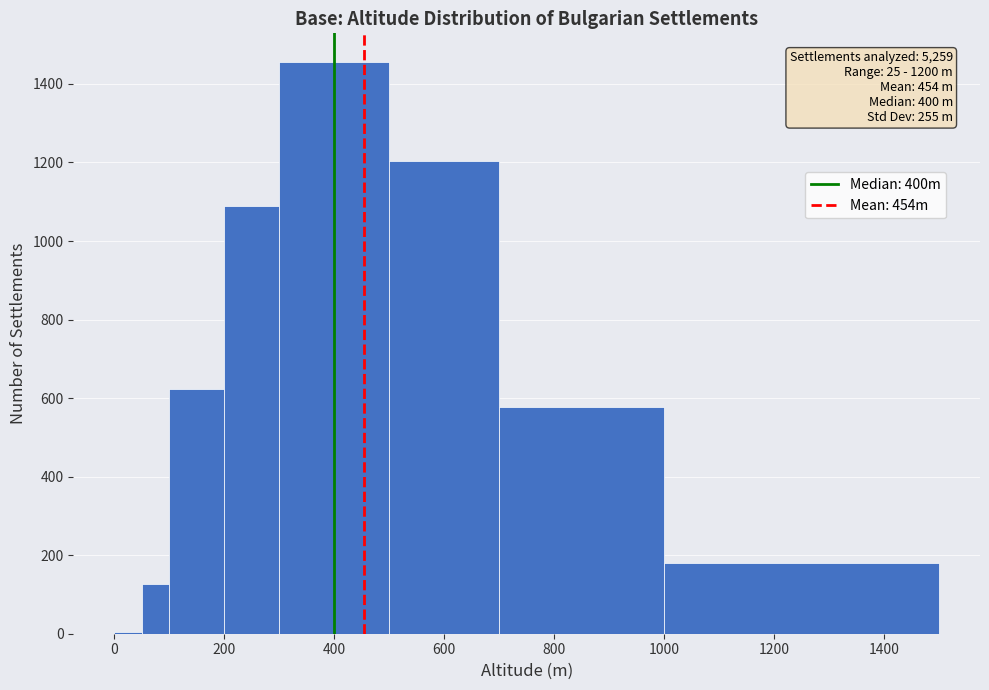

Read against the x-axis, roughly where is the centre of the tallest bar?

400